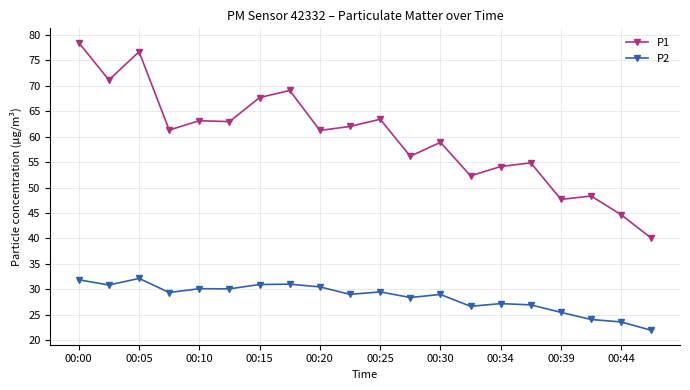

What is the maximum value for P1?

78.5